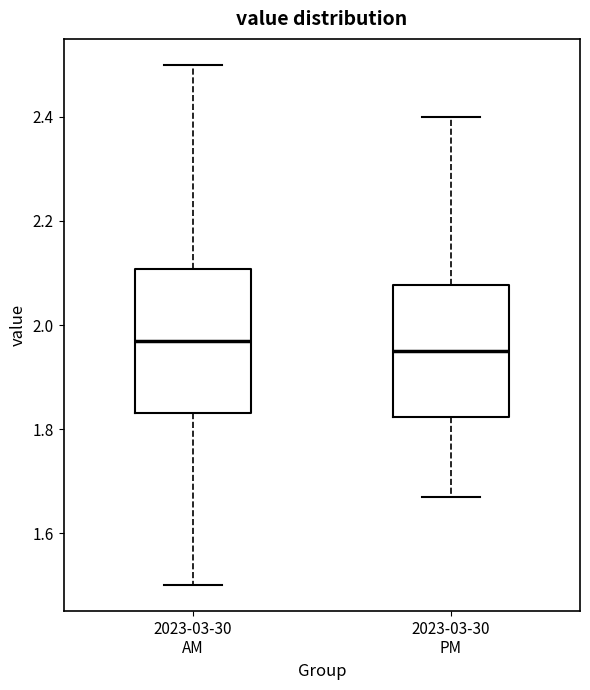

Reading left to right, transcribe this box plot: for each box, give where its median line is, the range the box spans, and where its two whiskers end, as read against the y-axis. The values are not printed on the chart, so give them approximately, as read against the axis.

2023-03-30 AM: median 1.98, box 1.84 to 2.10, whiskers 1.50 to 2.50
2023-03-30 PM: median 1.96, box 1.82 to 2.08, whiskers 1.68 to 2.40